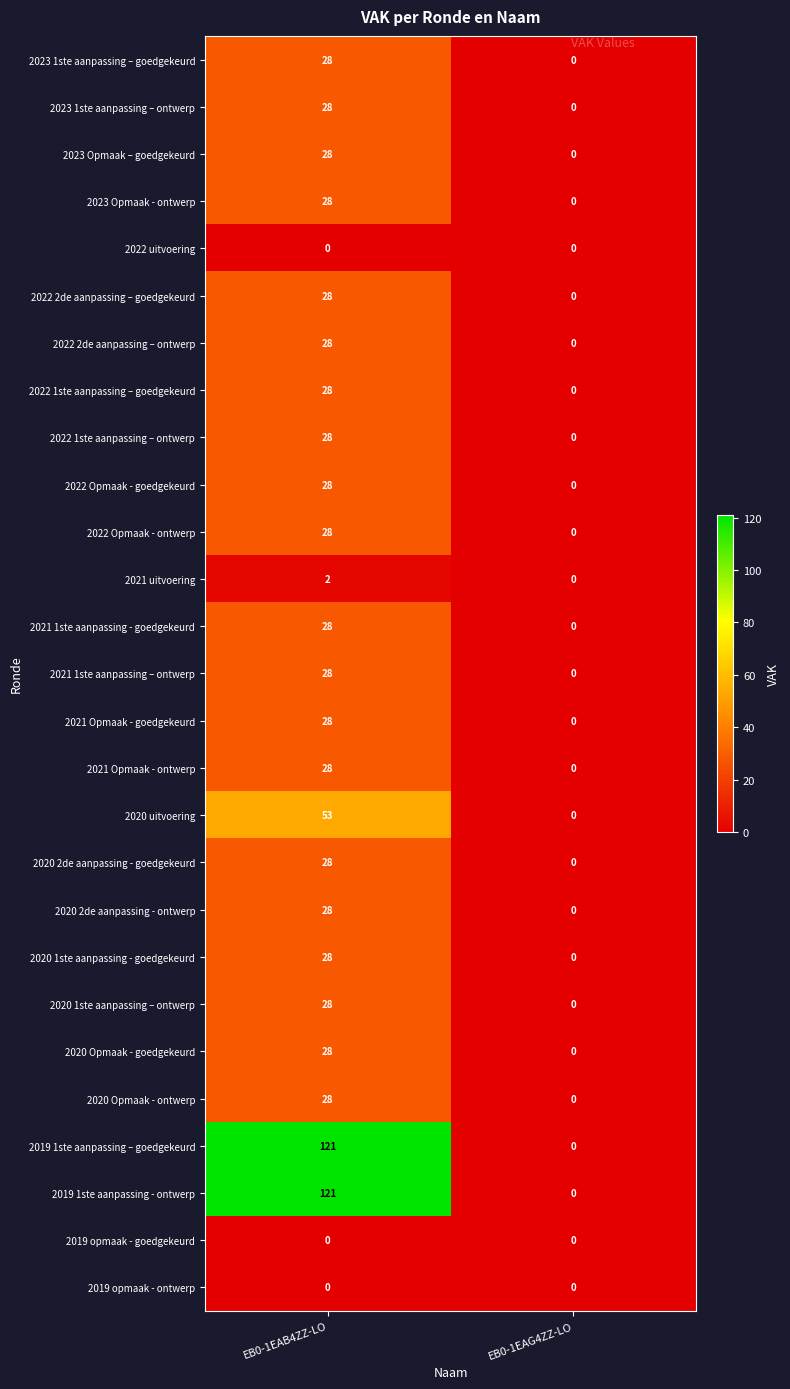

What is the average value of the 2022 2de aanpassing – goedgekeurd series?

14